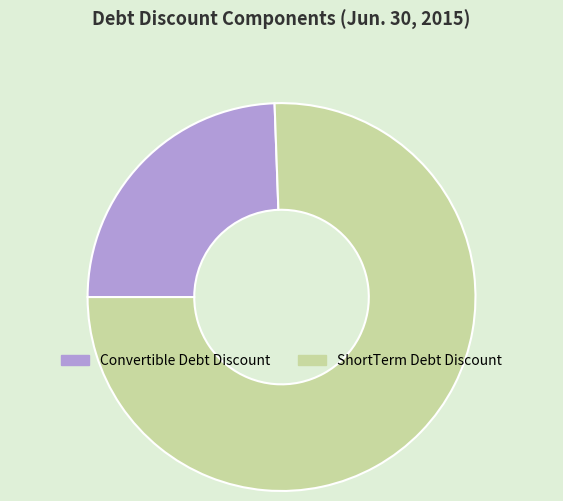

Count the number of slices in the pie.

2